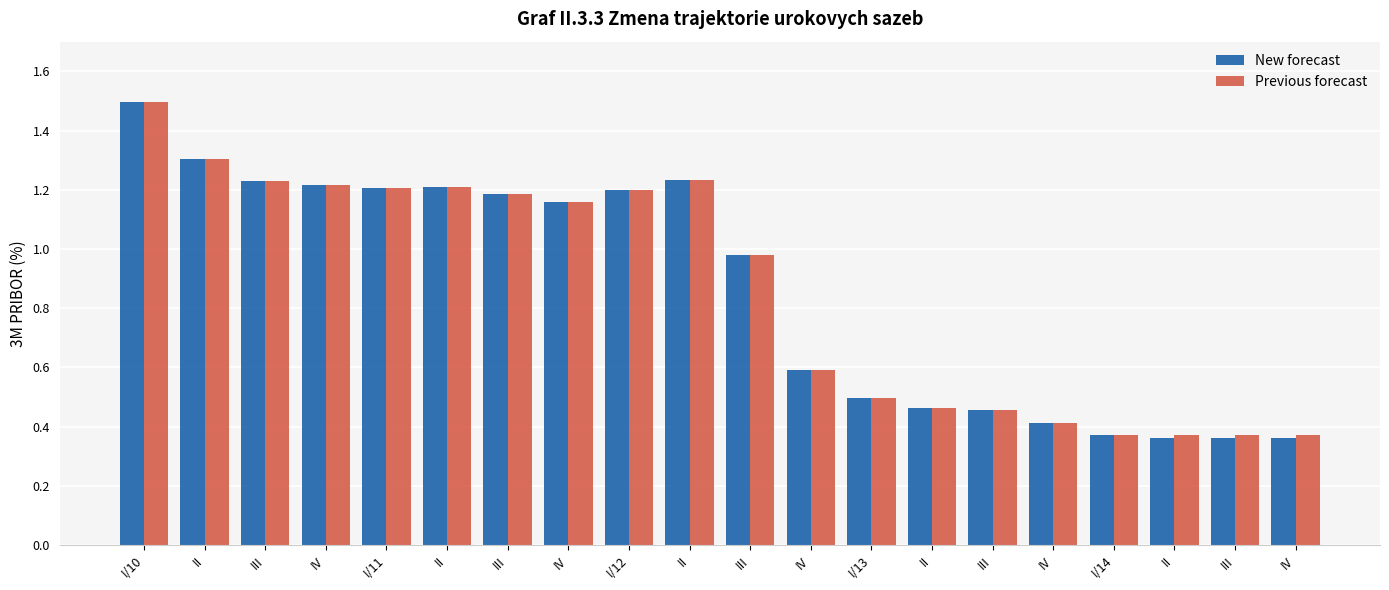

Reading left to right, what are all the values shown in this chart?

New forecast: I/10=1.5	II=1.3	III=1.2	IV=1.2	I/11=1.2	II=1.2	III=1.2	IV=1.2	I/12=1.2	II=1.2	III=1.0	IV=0.6	I/13=0.5	II=0.5	III=0.5	IV=0.4	I/14=0.4	II=0.4	III=0.4	IV=0.4
Previous forecast: I/10=1.5	II=1.3	III=1.2	IV=1.2	I/11=1.2	II=1.2	III=1.2	IV=1.2	I/12=1.2	II=1.2	III=1.0	IV=0.6	I/13=0.5	II=0.5	III=0.5	IV=0.4	I/14=0.4	II=0.4	III=0.4	IV=0.4